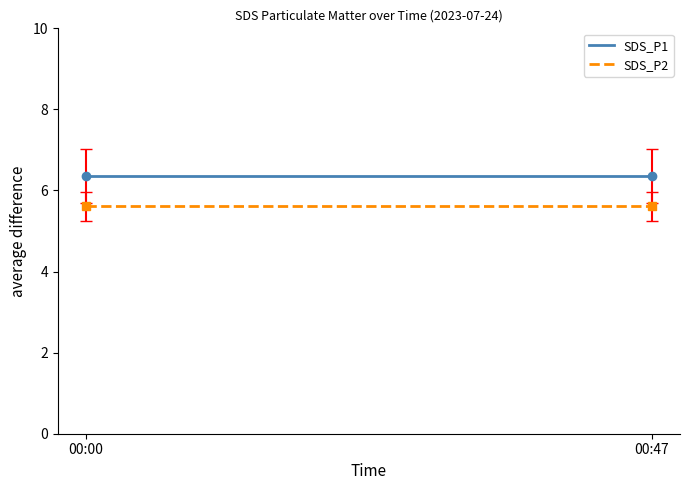

How many categories are shown in the chart?

2